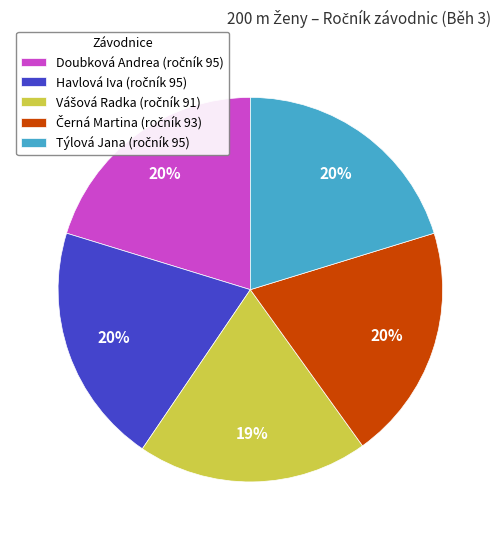

Is it true that Doubková Andrea is 31% of the pie?

False